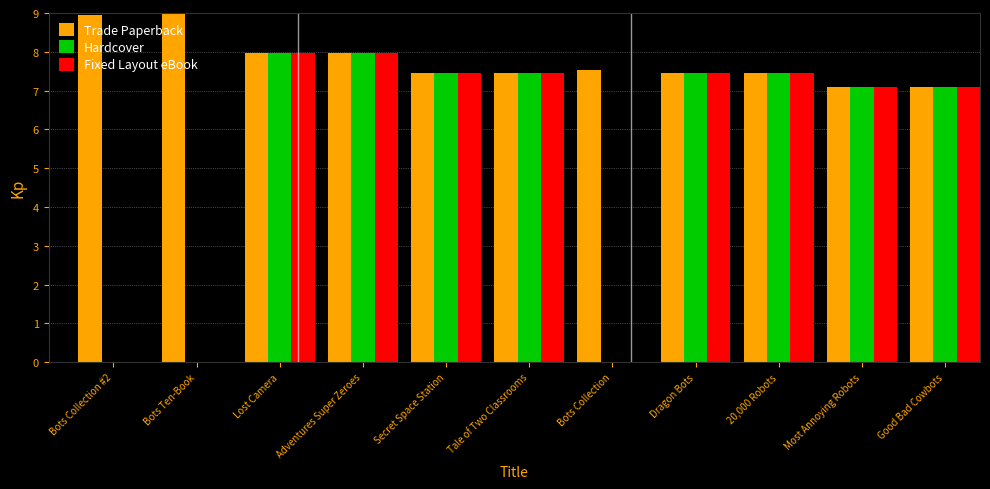

Which series has the largest total across all categories?

Trade Paperback